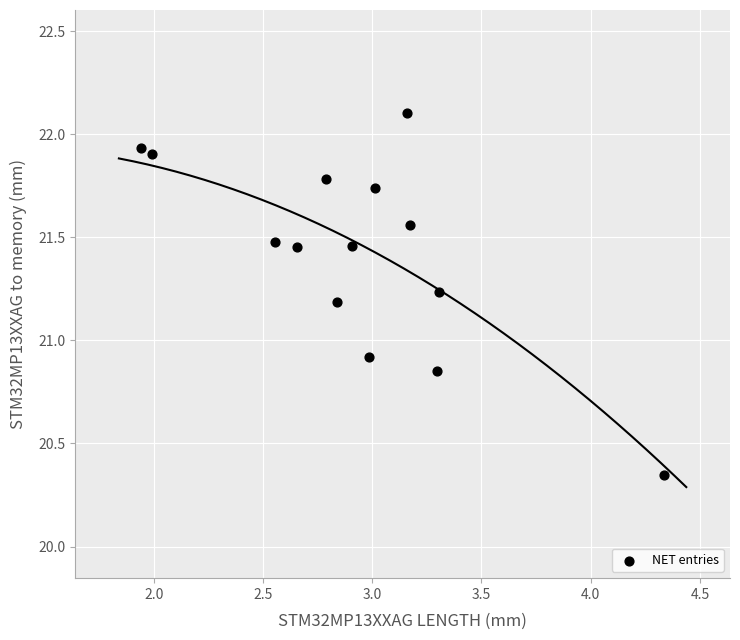

What is the range of X values (max minus min)?

2.4